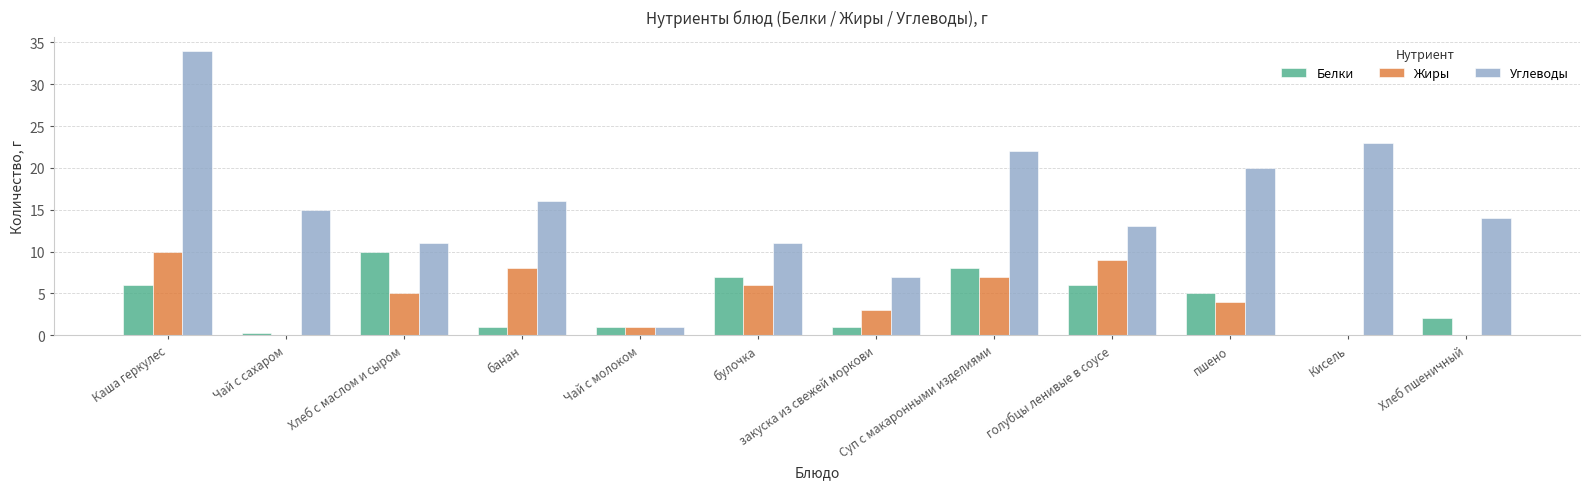

What is the sum of the Углеводы values at булочка and Чай с молоком?

12.0